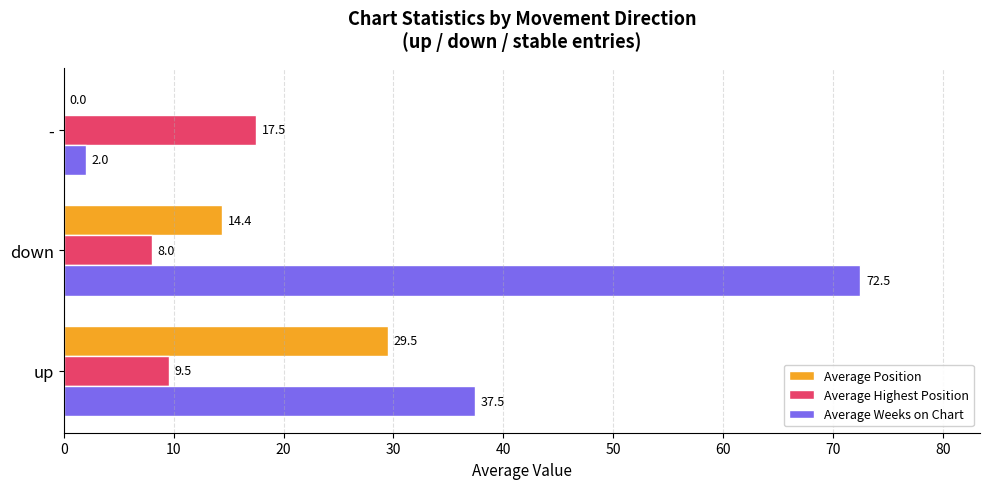

At which category does the chart reach its peak across all series?

down